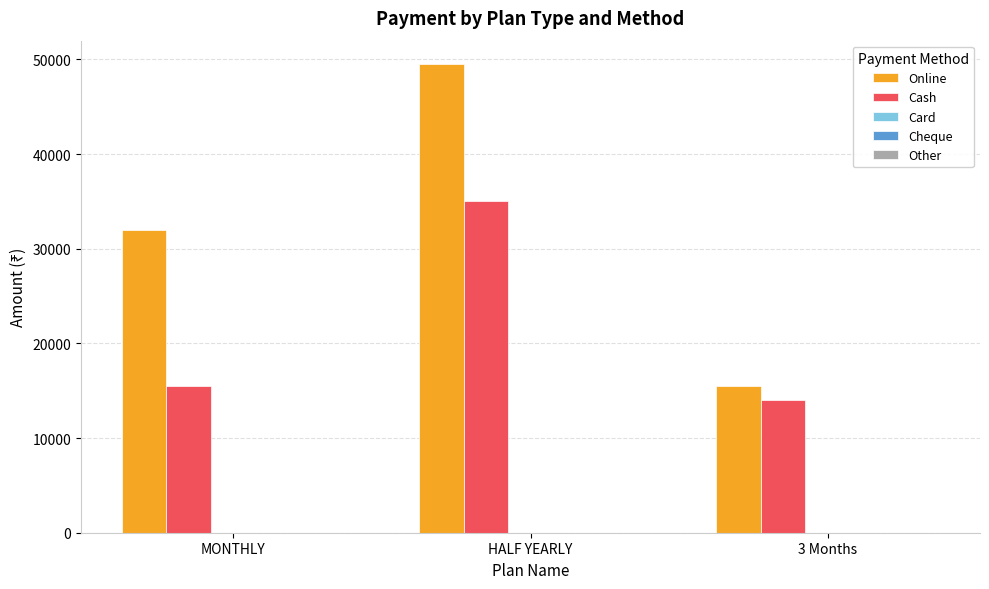

What is the label of the 1st bar from the left?

MONTHLY